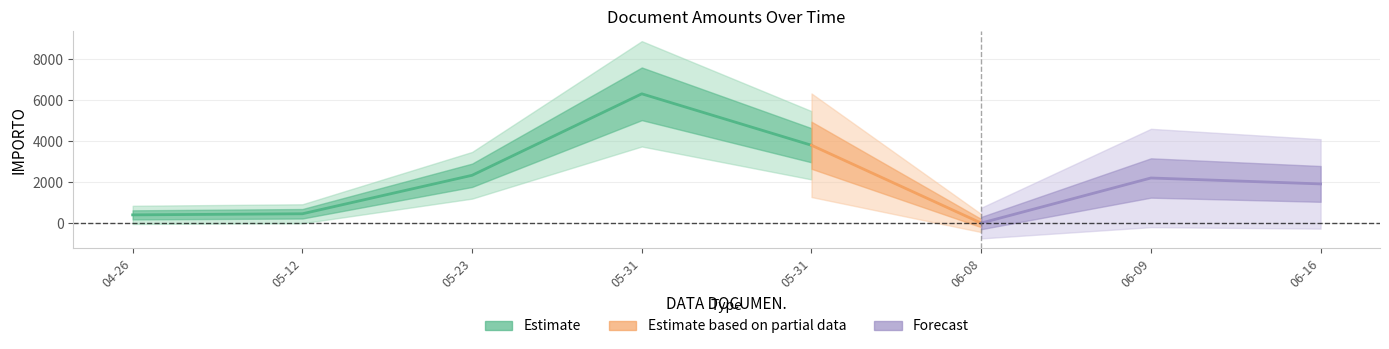

Reading left to right, transcribe all the data shown in this chart.

400.0	453.6	2332.2	6310.5	3798.8	0.0	2200.6	1912.0